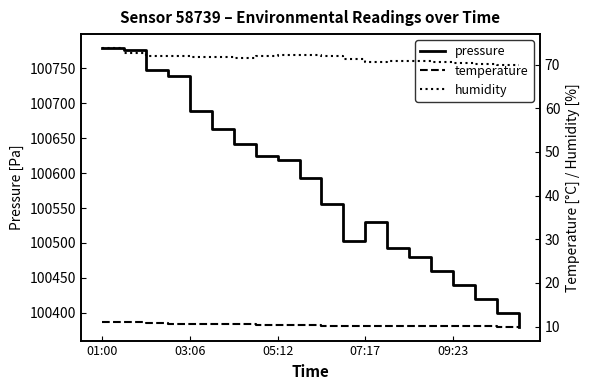

What is the highest value of the pressure series?

100779.2